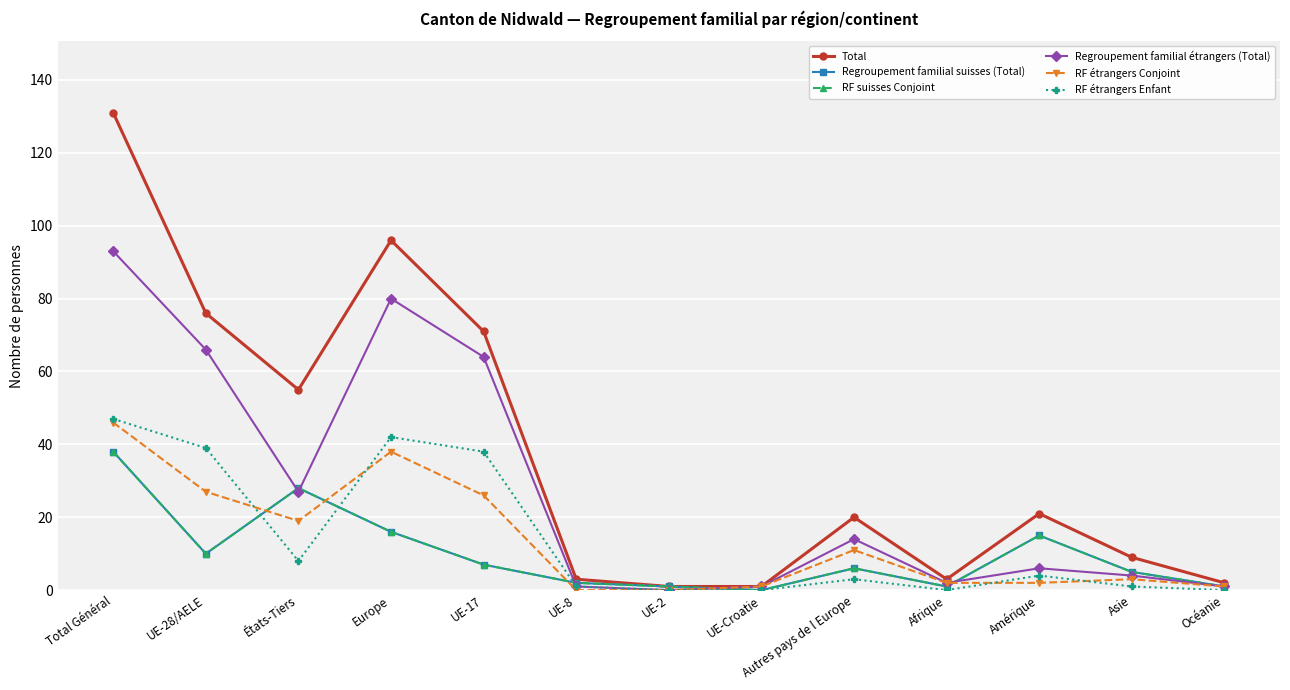

What is the difference between the highest and lowest values at Amérique?

19